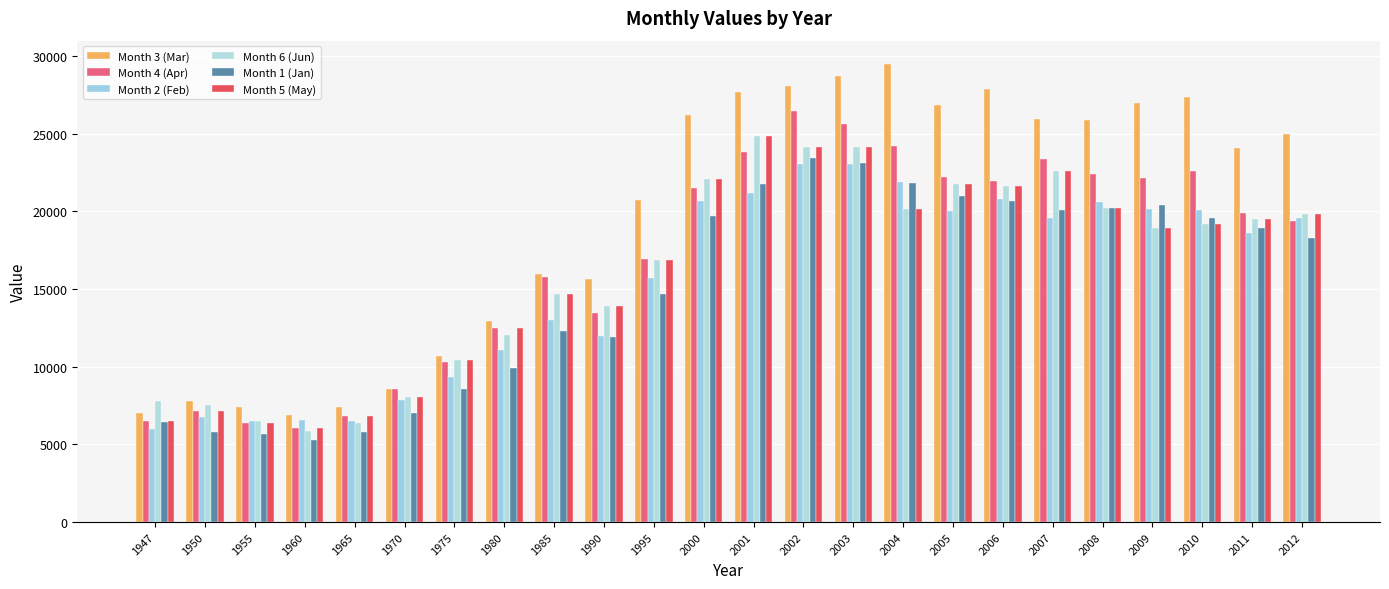

At which label does Month 2 (Feb) first exceed 19550?

2000